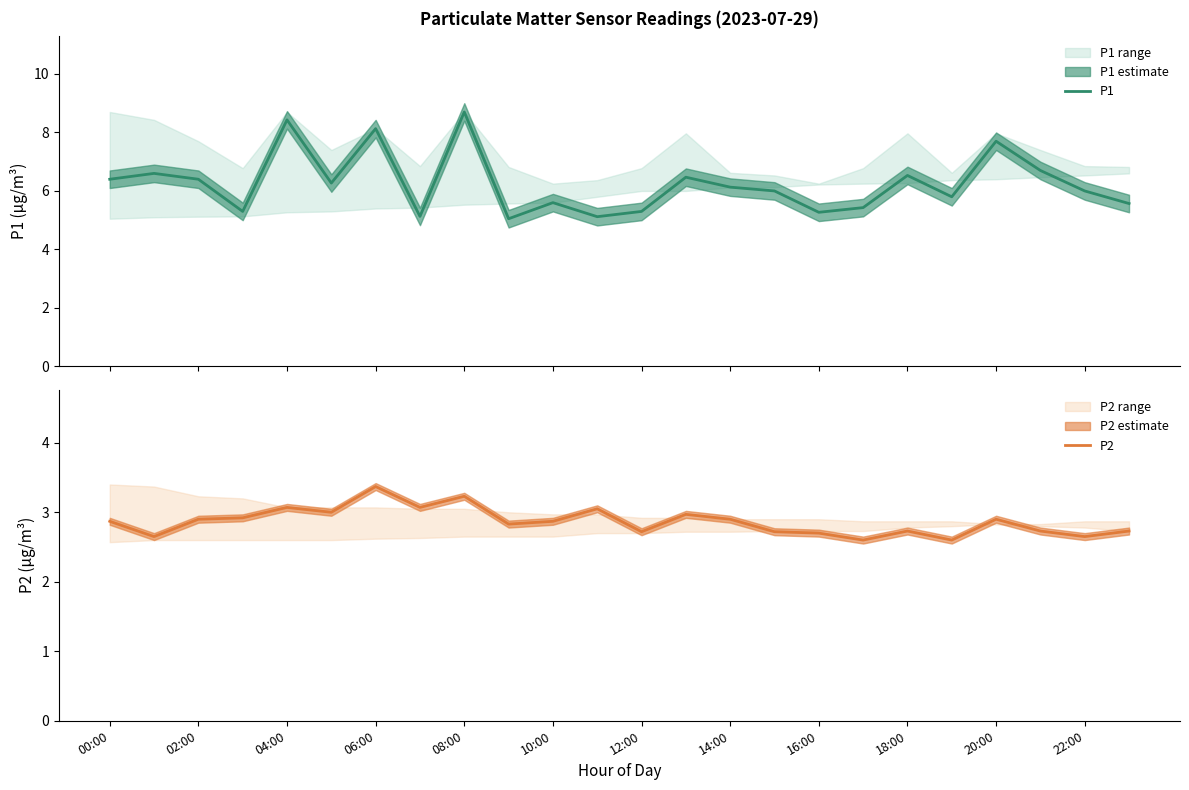

What is the label of the 11th point from the right?

13